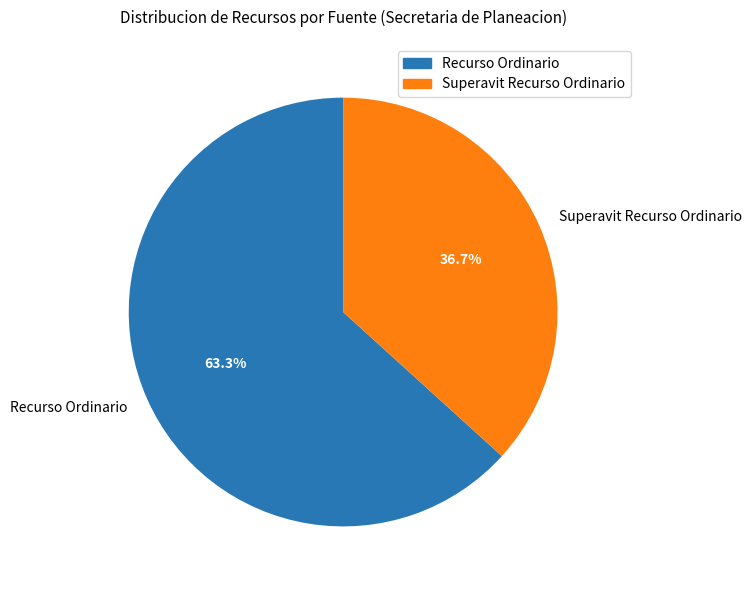

Rank the categories by value from lowest to highest.

Superavit Recurso Ordinario, Recurso Ordinario